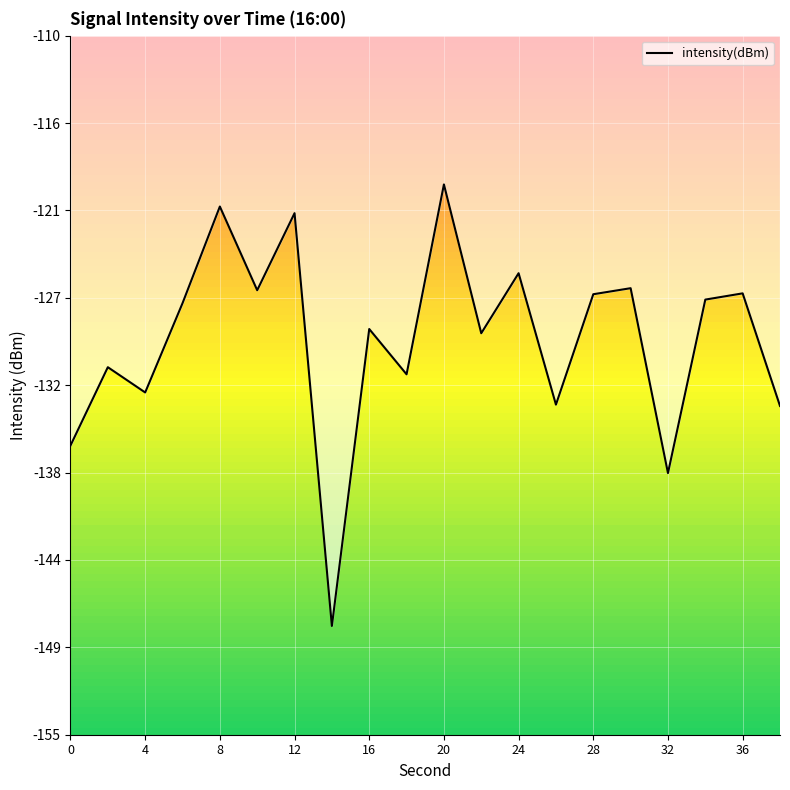

How many points are higher than both their immediate neighbors (excluding endpoints)?

8